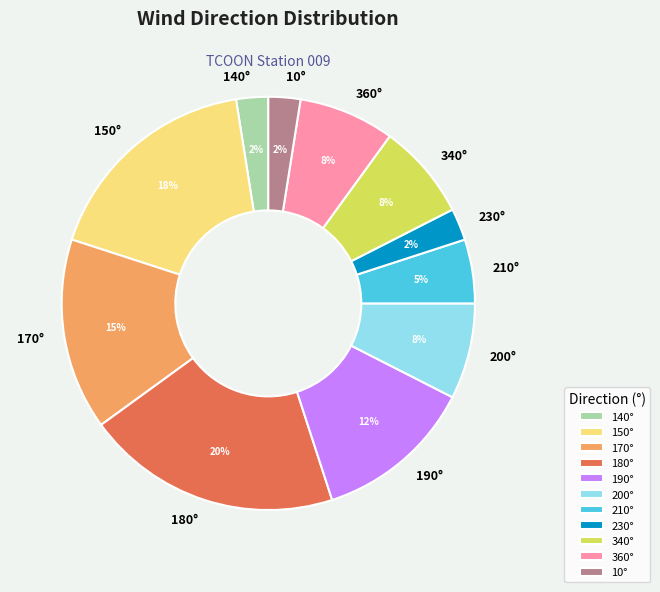

To the nearest percent, what is the difference between the 10° and 170° slice percentages?

13%